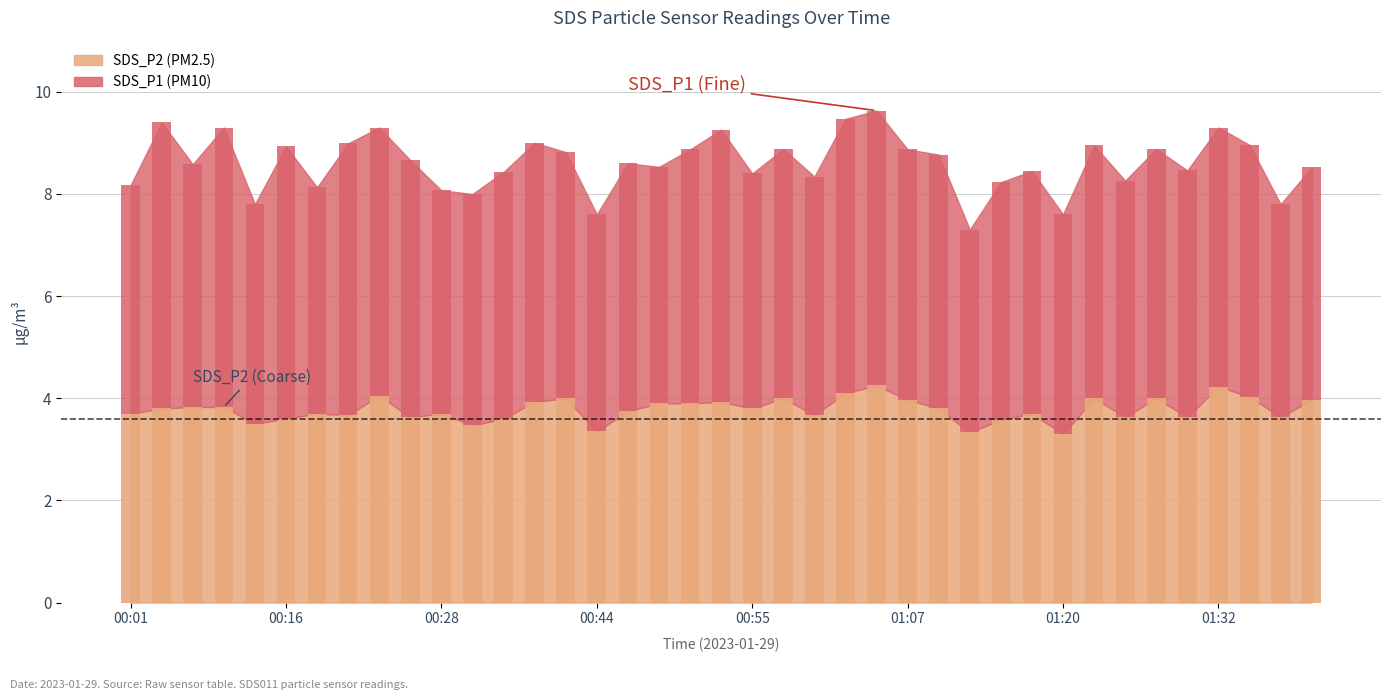

What is the minimum value for SDS_P1?

4.0